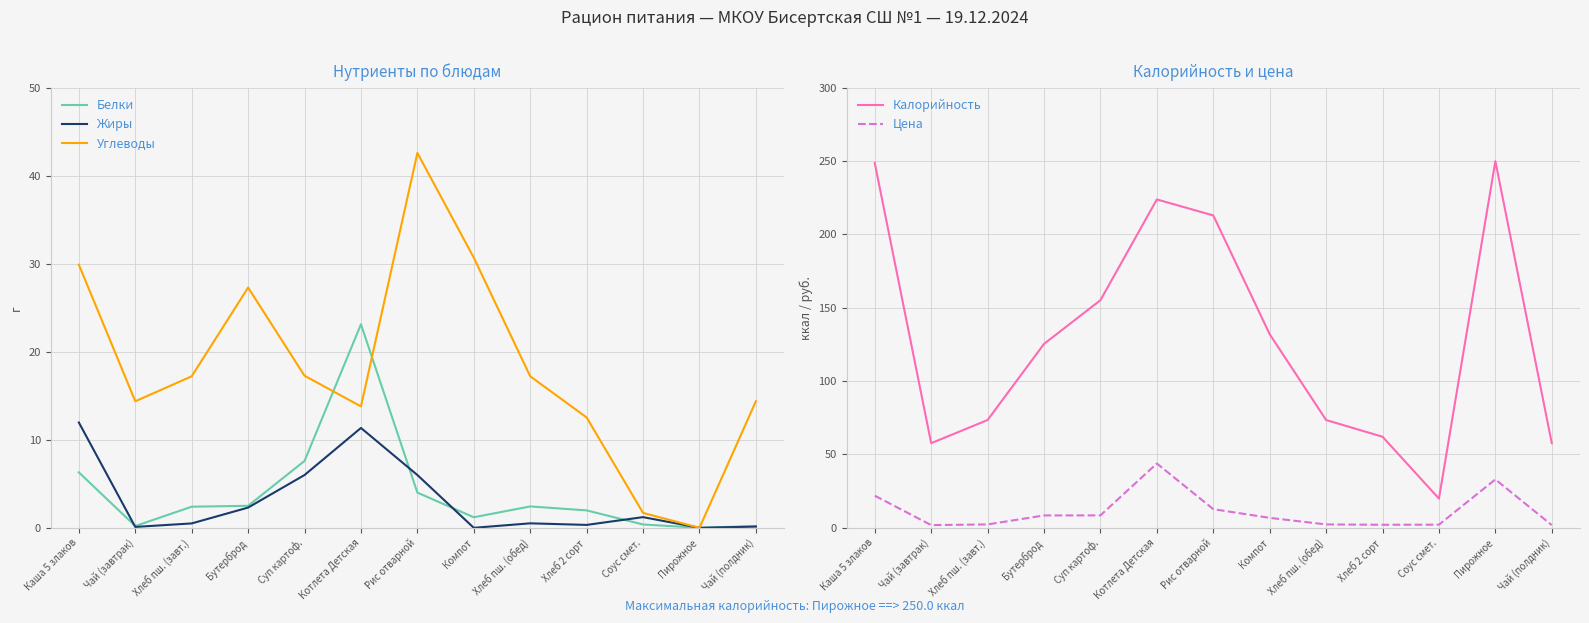

Where does the Углеводы series first go above 17?

Каша 5 злаков